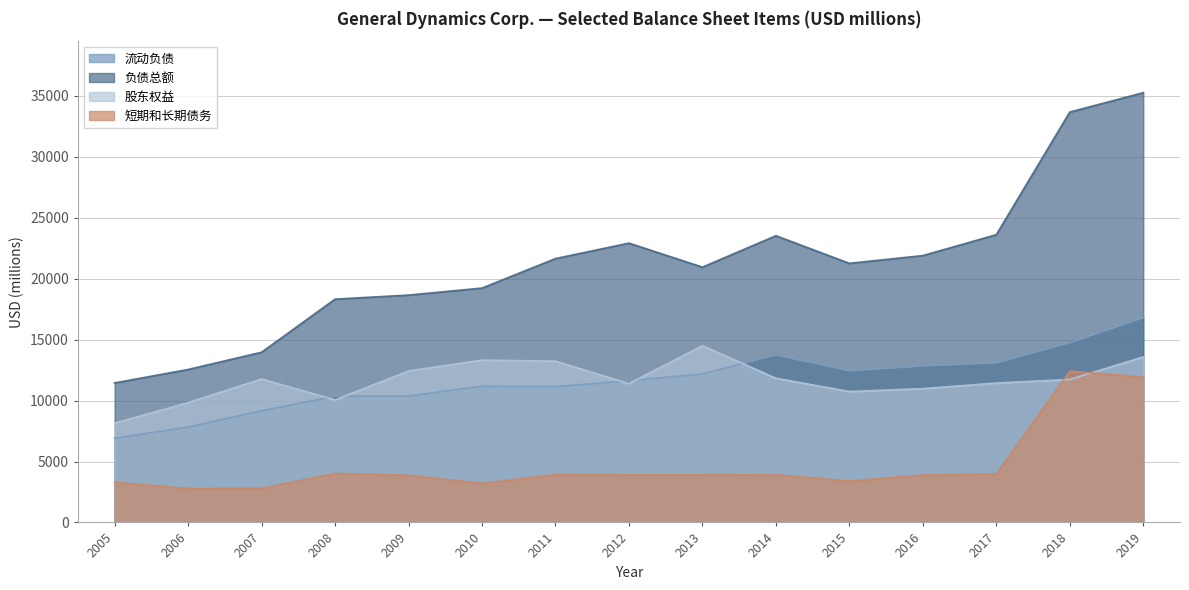

In 流动负债, how many points are higher than both neighbors (excluding endpoints)?

2